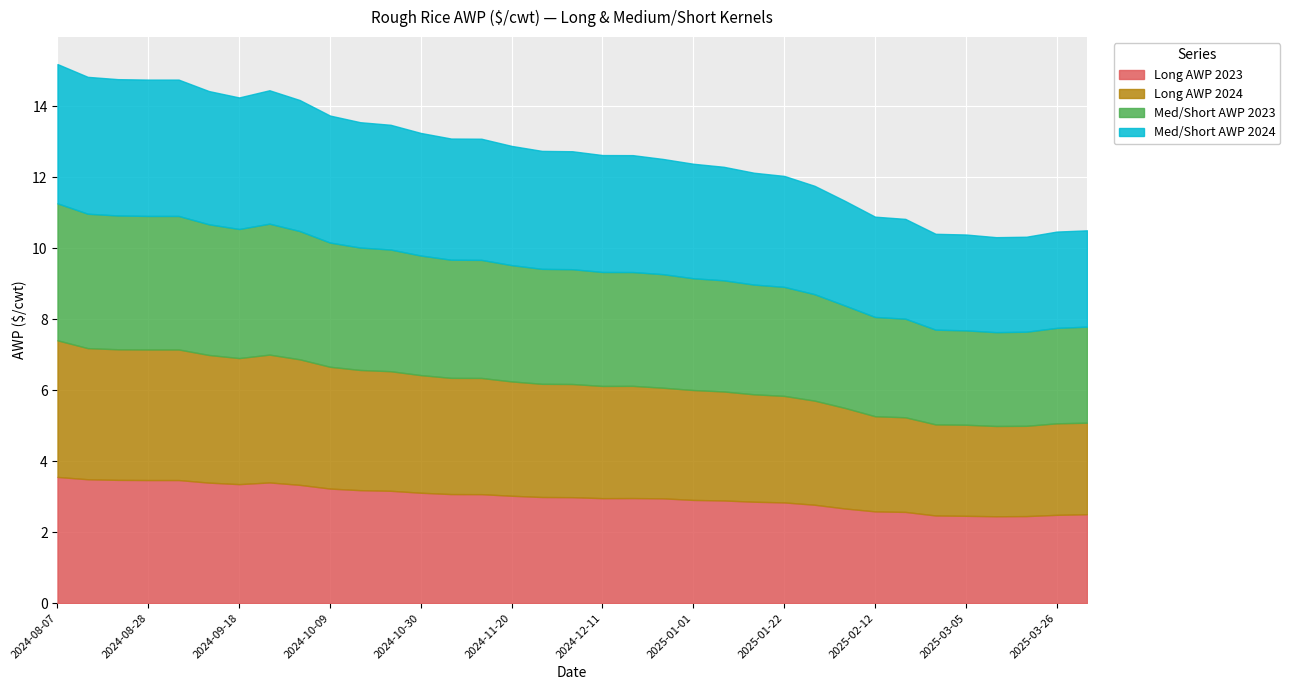

Is the value of Med/Short AWP 2024 at 2024-11-13 greater than the value of Long AWP 2024 at 2024-10-23?

Yes